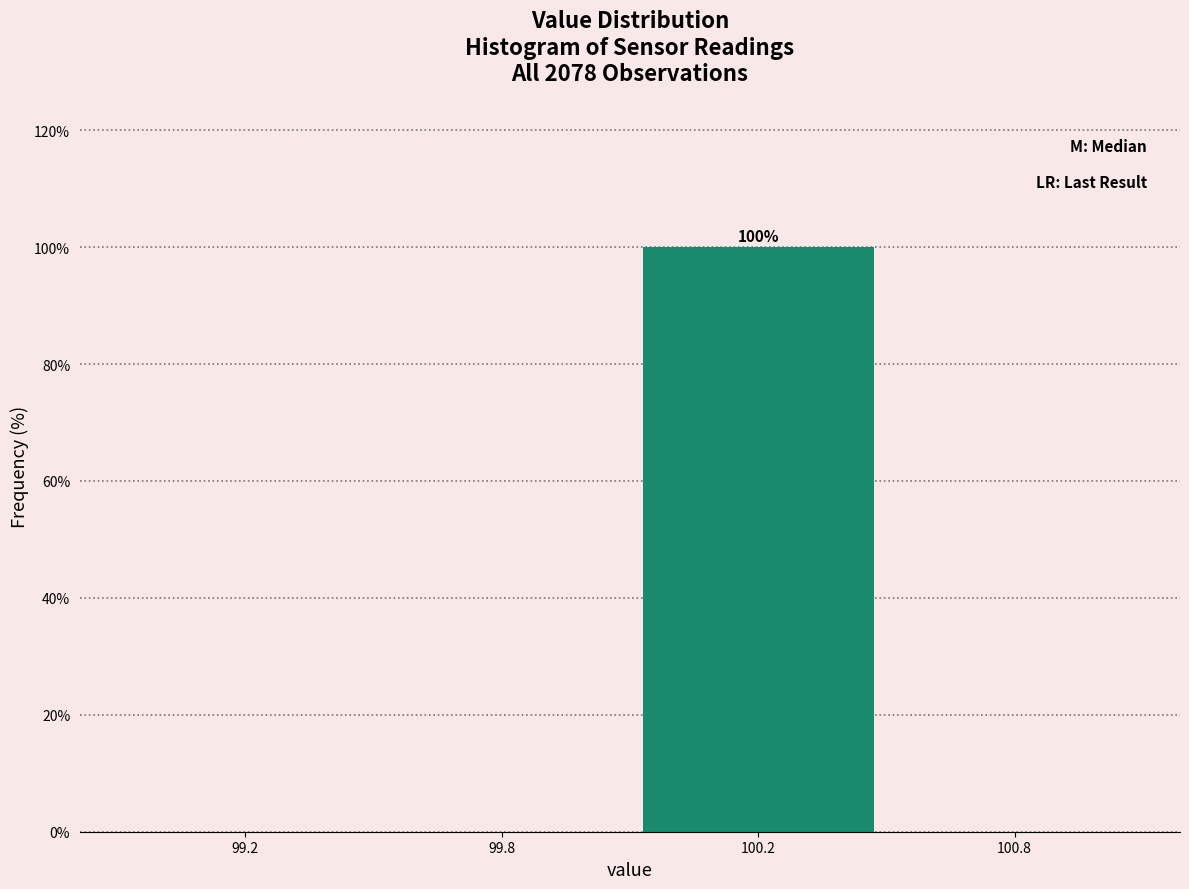

Reading left to right, what are all the values shown in this chart?

99.2=0	99.8=0	100.2=100	100.8=0